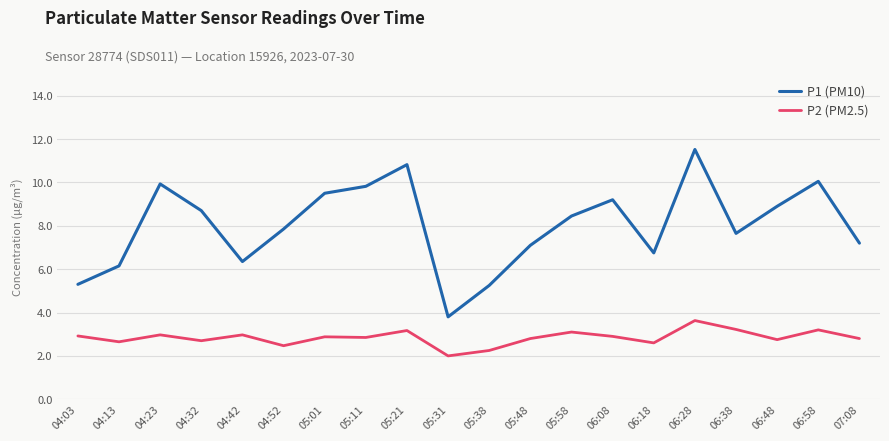

What is the sum of all P1 (PM10) values?

160.3